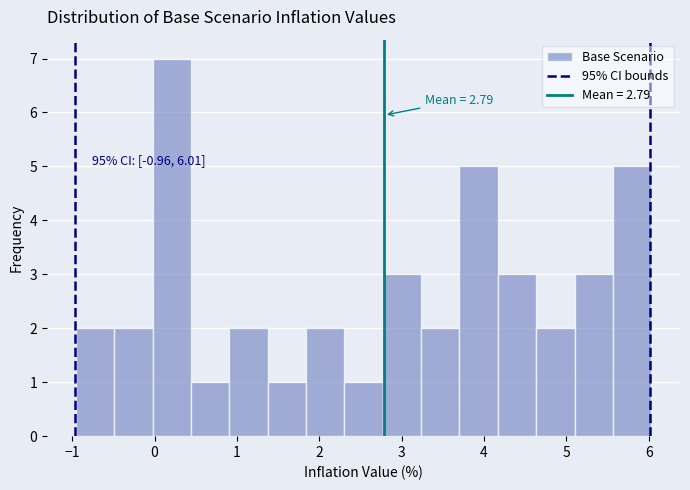

Over which range of the x-axis is the bar tallest?

0.0 to 0.4